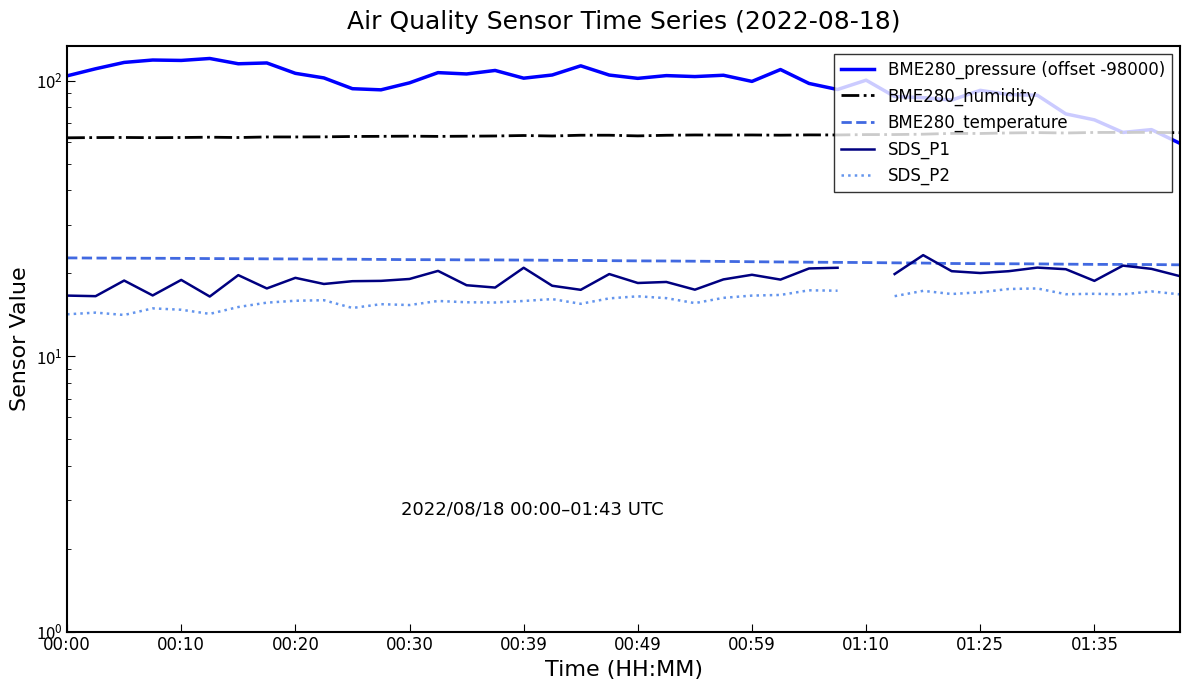

How many data points in SDS_P2 are less than 16?

19